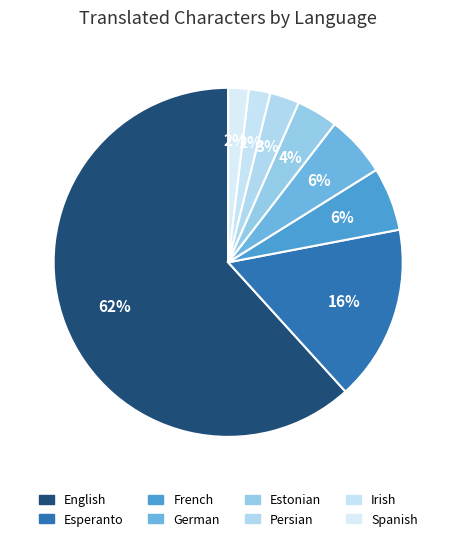

How many segments does this pie chart have?

8